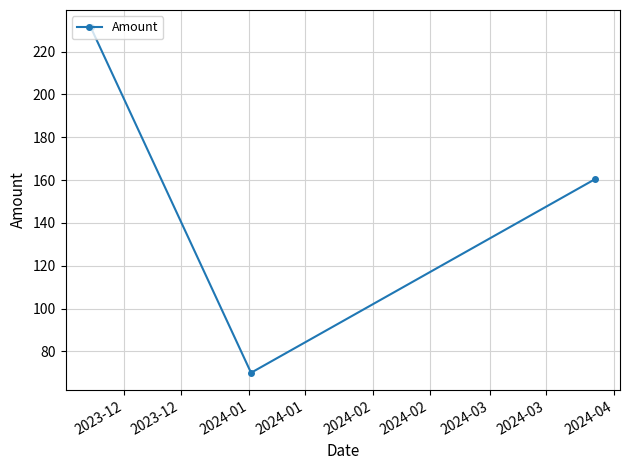

What is the value of the 1st point from the left?

231.4